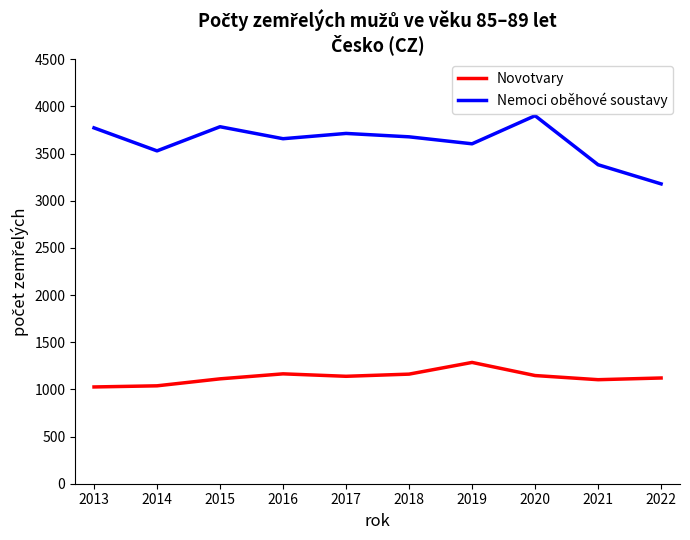

How many lines are shown in the chart?

2